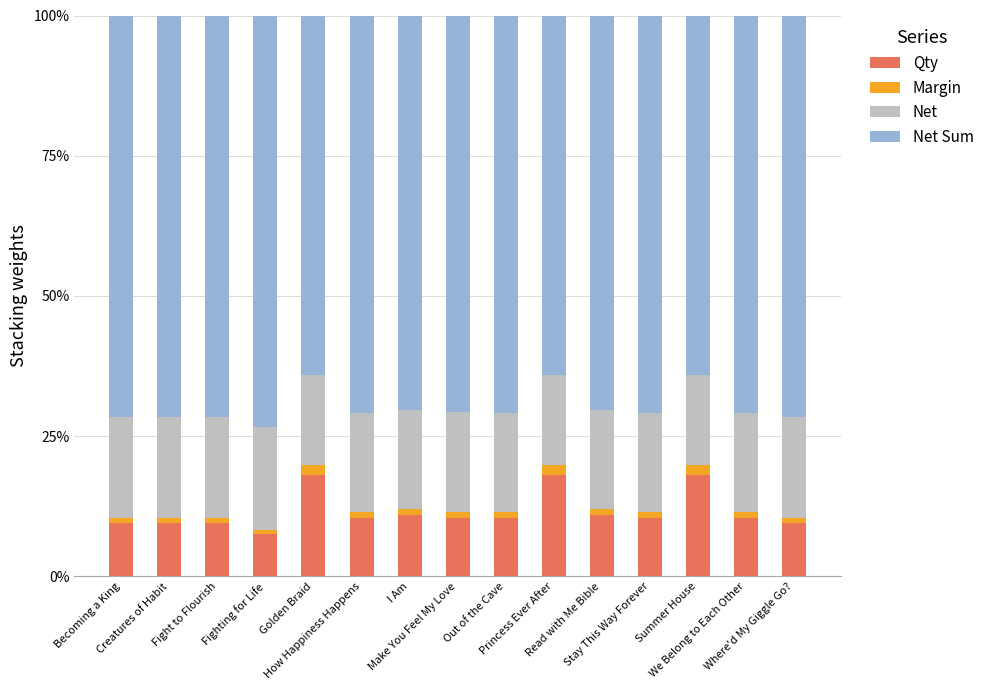

What is the lowest value of the Qty series?

7.5